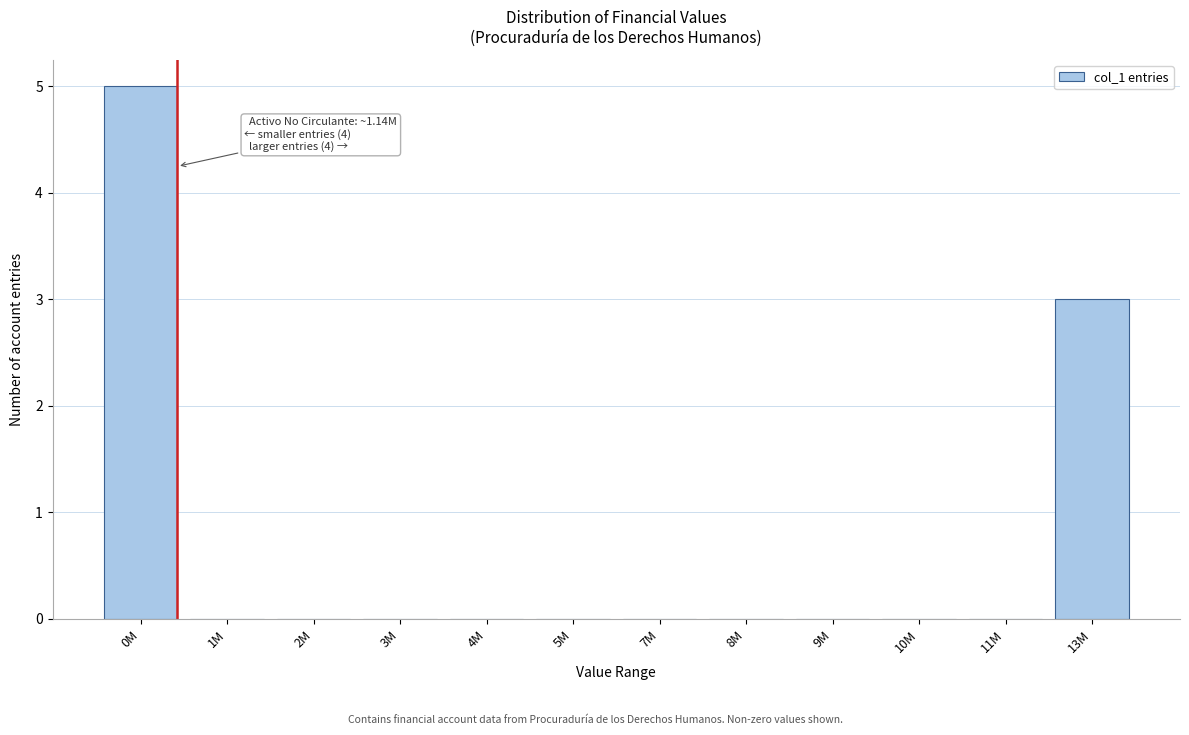

The chart shows a value of 0 at 3M. True or false?

True